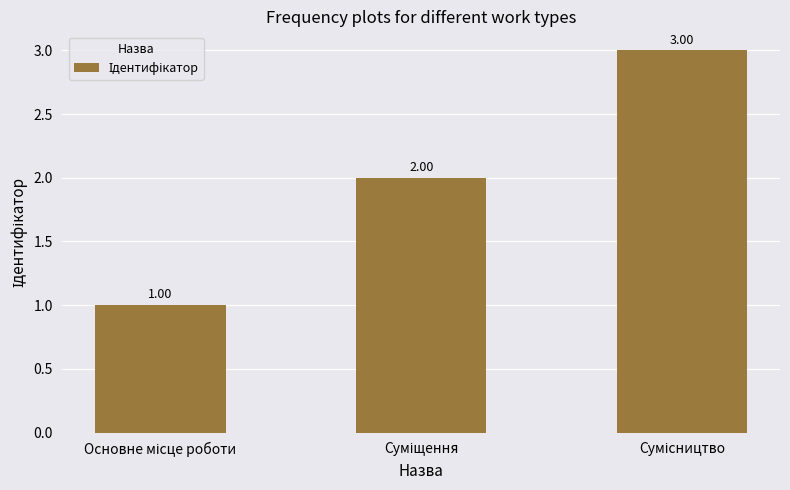

What is the greatest value displayed?

3